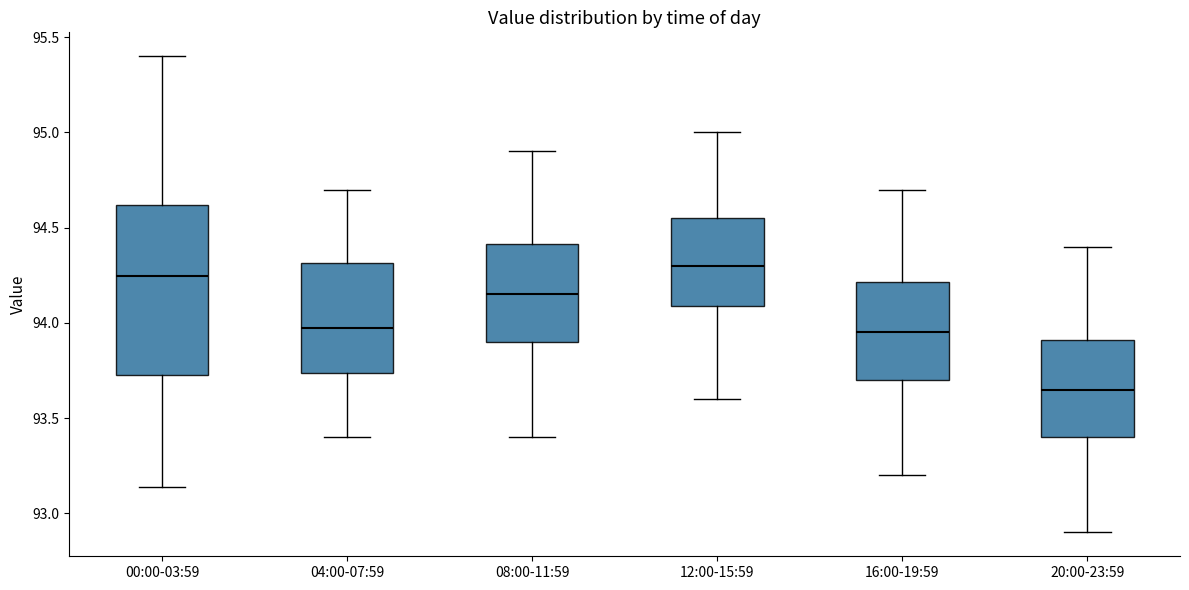

Comparing the boxes themselves (not the whiskers), which one is the tallest?

00:00-03:59